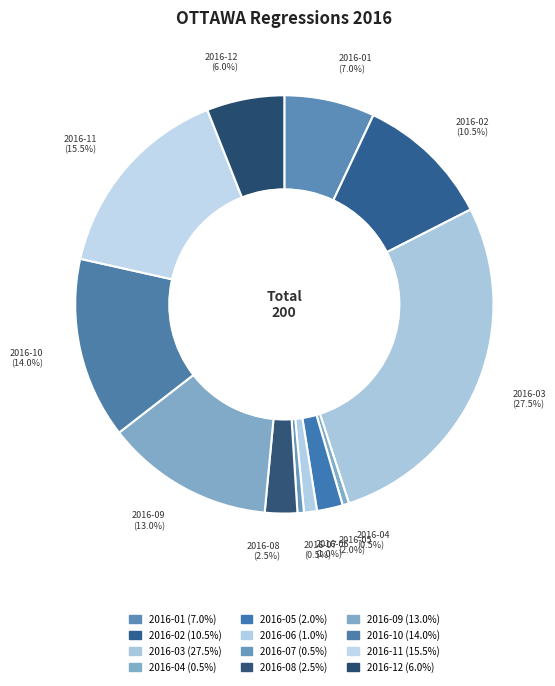

To the nearest percent, what is the average slice percentage?

8%